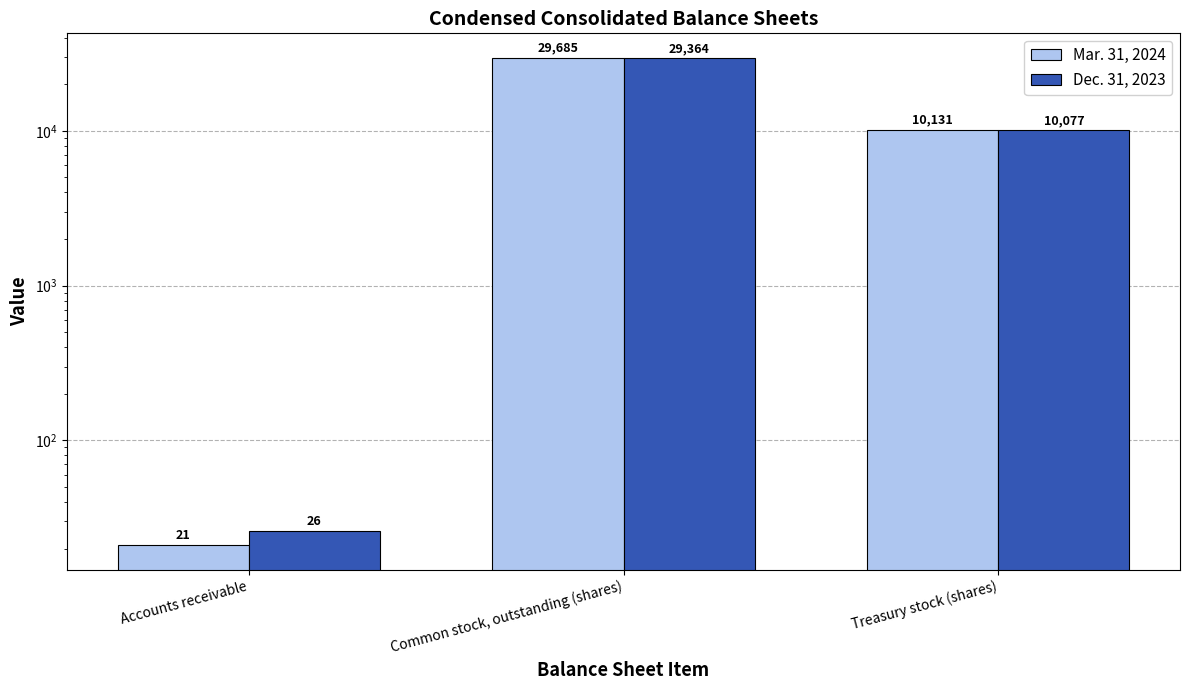

How many bars are there in each group?

2